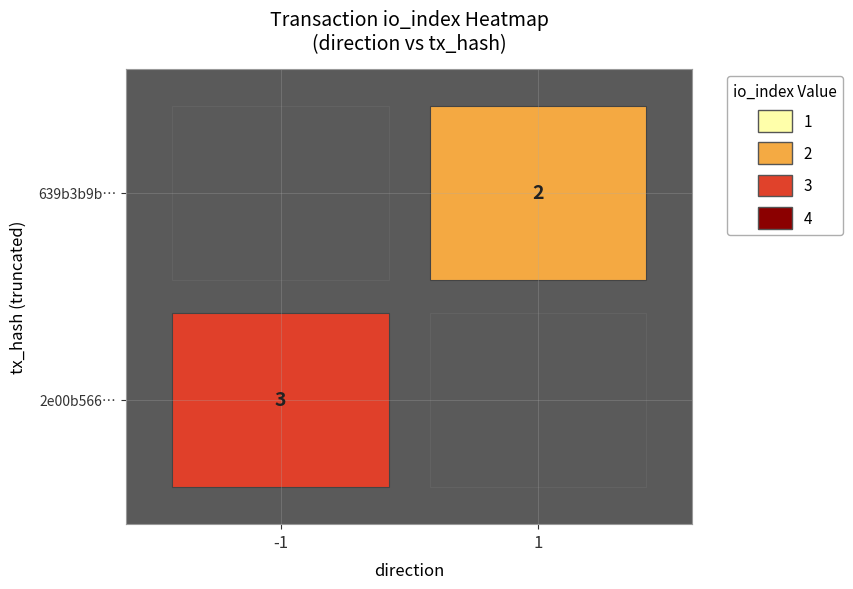

Reading left to right, list all the values displayed in this chart.

2e00b566b0d184f98b7cfd344dbd1992d7281a6: -1	3
639b3b9bd0f88cac6bd1aa673713d30783ab1ac: 1	2